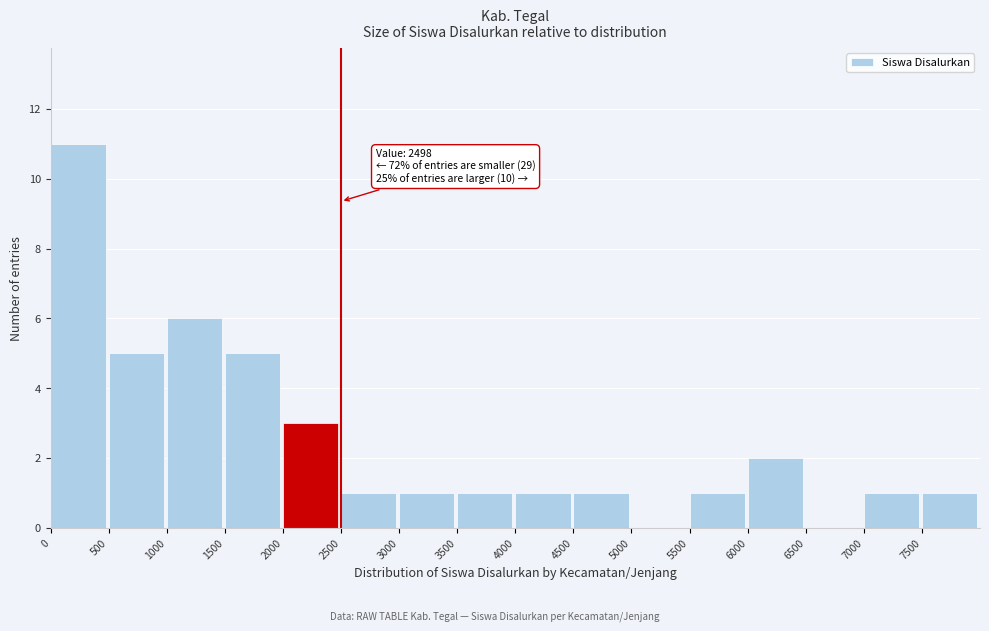

Which range on the x-axis has the tallest bar?

0 to 500